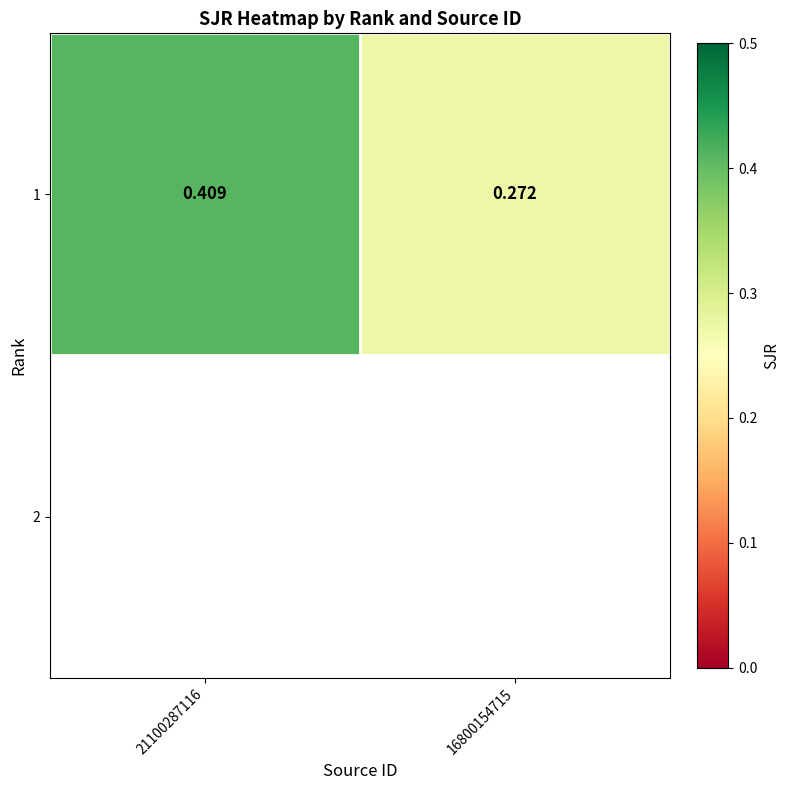

List the labels in order of value, smallest first.

16800154715, 21100287116